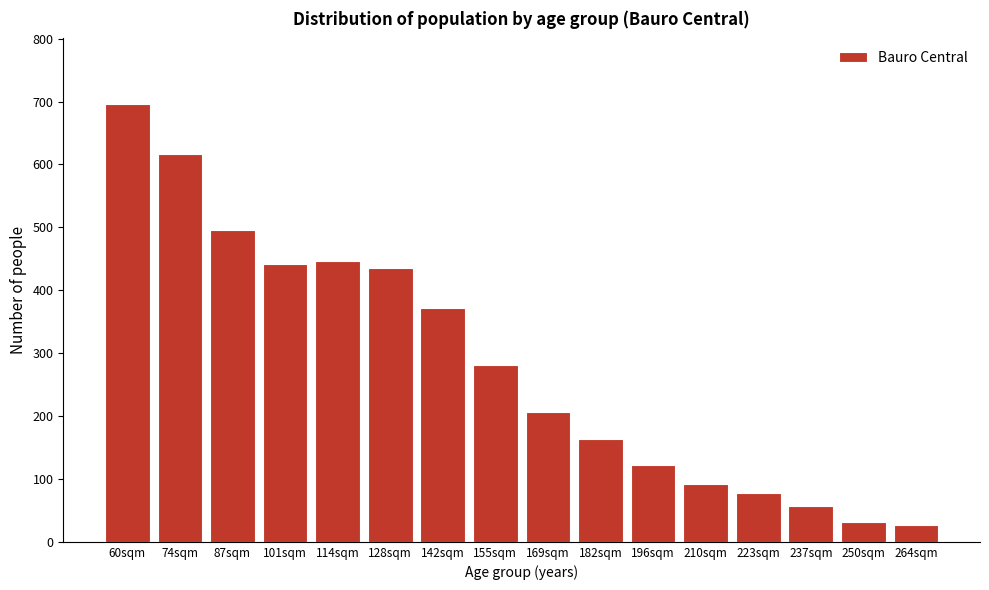

Reading left to right, what are all the values shown in this chart?

60sqm=696	74sqm=616	87sqm=496	101sqm=442	114sqm=447	128sqm=436	142sqm=371	155sqm=281	169sqm=206	182sqm=163	196sqm=122	210sqm=92	223sqm=78	237sqm=57	250sqm=32	264sqm=27